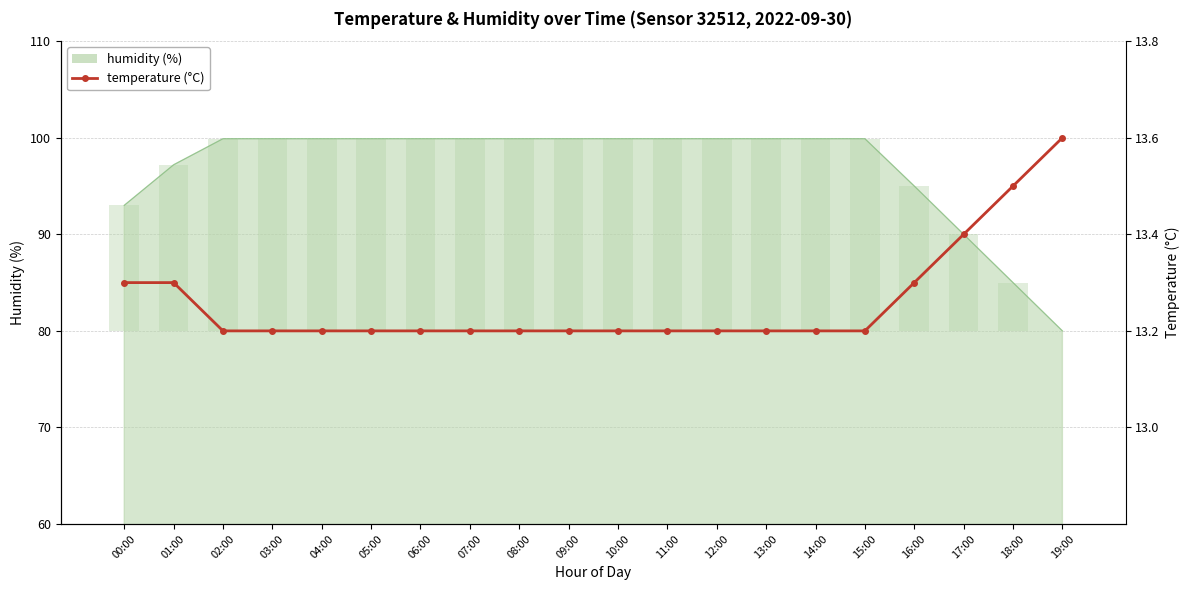

At which label does humidity contribution first exceed 19?

02:00